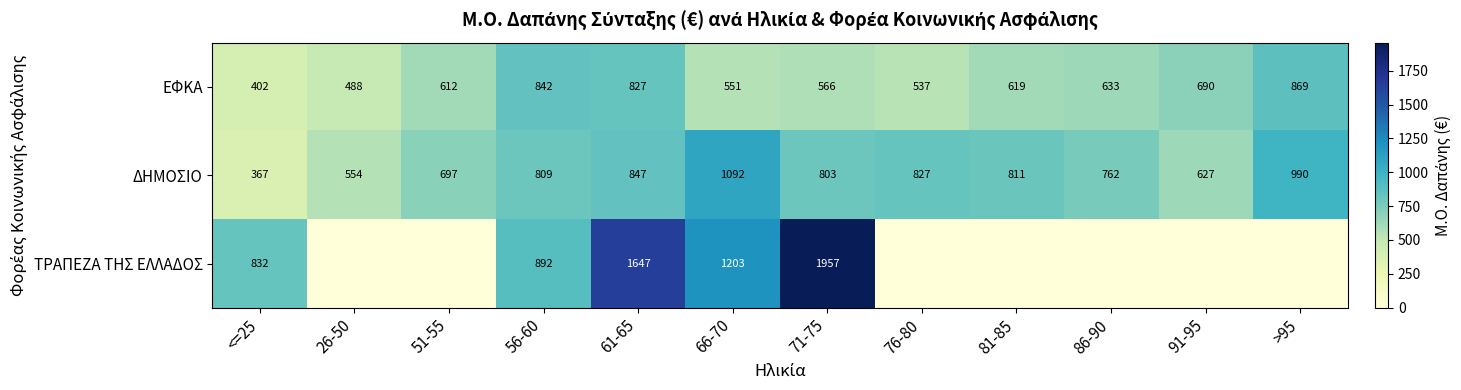

At which category is the sum across all series the highest?

71-75